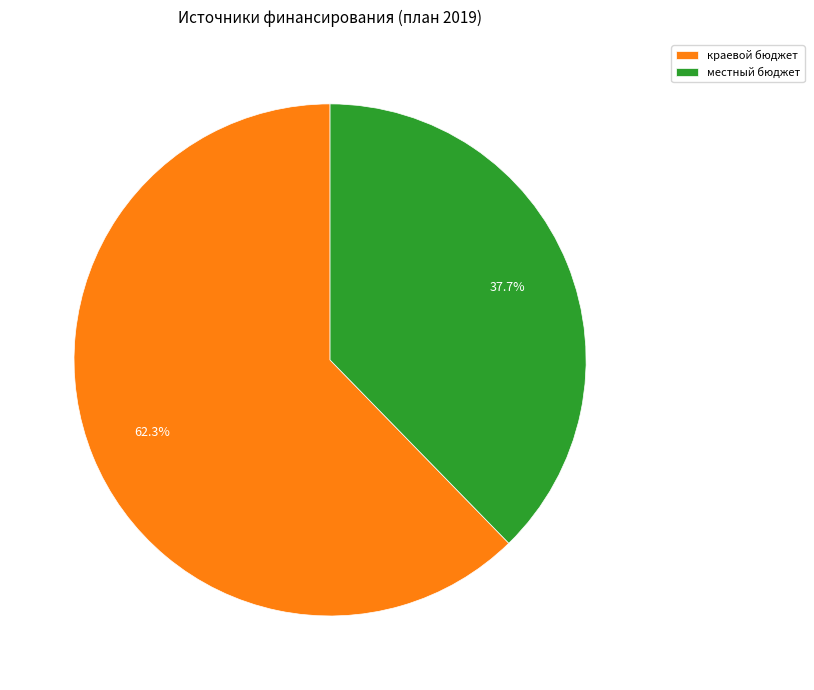

Approximately how many times larger is the value at краевой бюджет compared to местный бюджет?

1.7